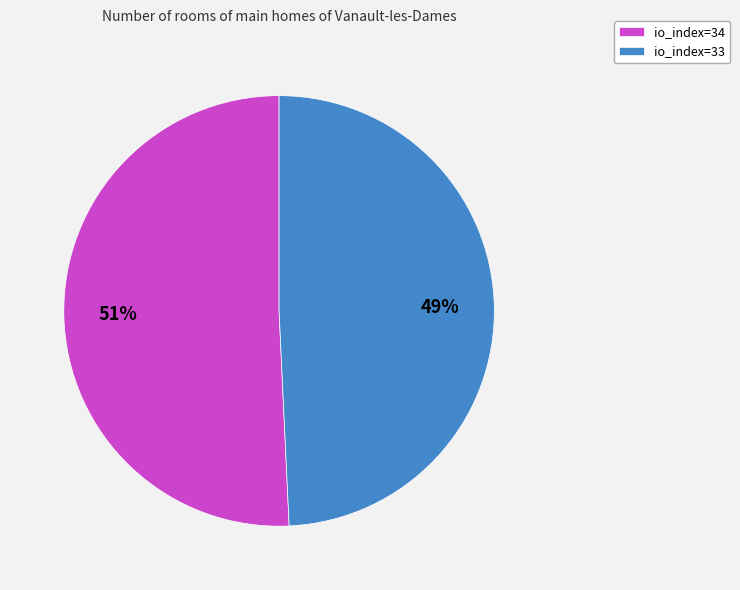

What percentage is the io_index=34 slice, to the nearest percent?

51%